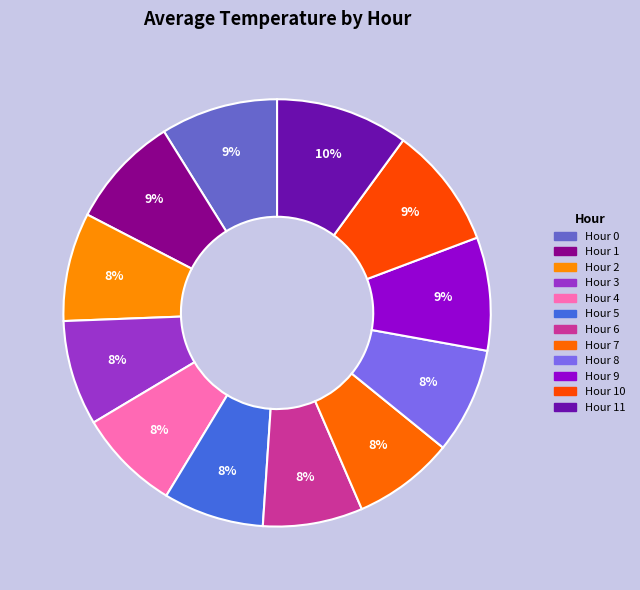

What is the total percentage of Hour 7 and Hour 0?

16.5%